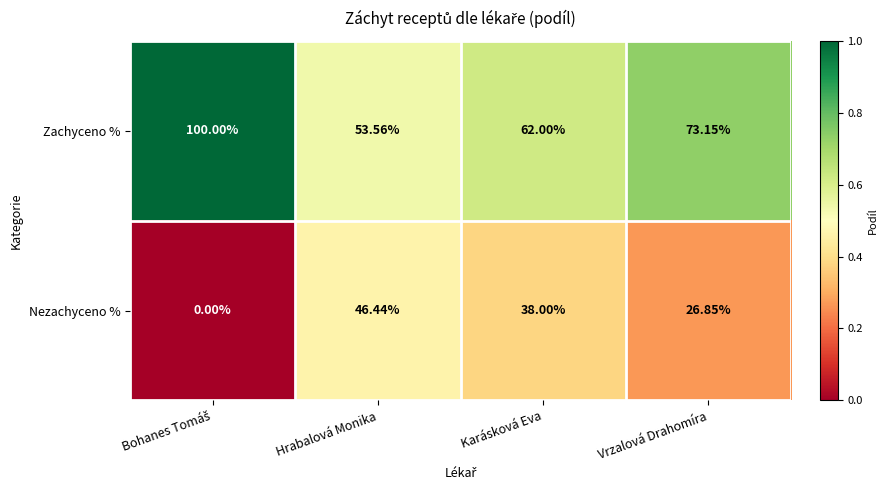

List the series in order of their peak value, highest first.

Zachyceno %, Nezachyceno %